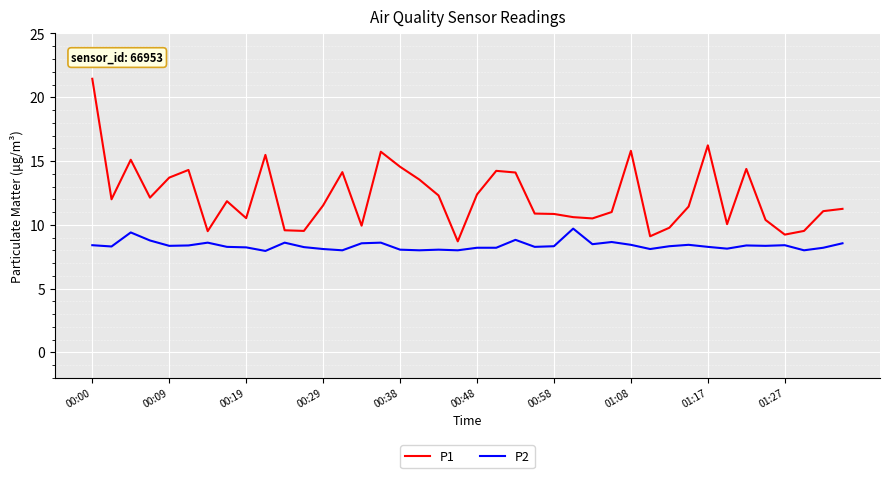

Which series has the widest spread of values?

P1